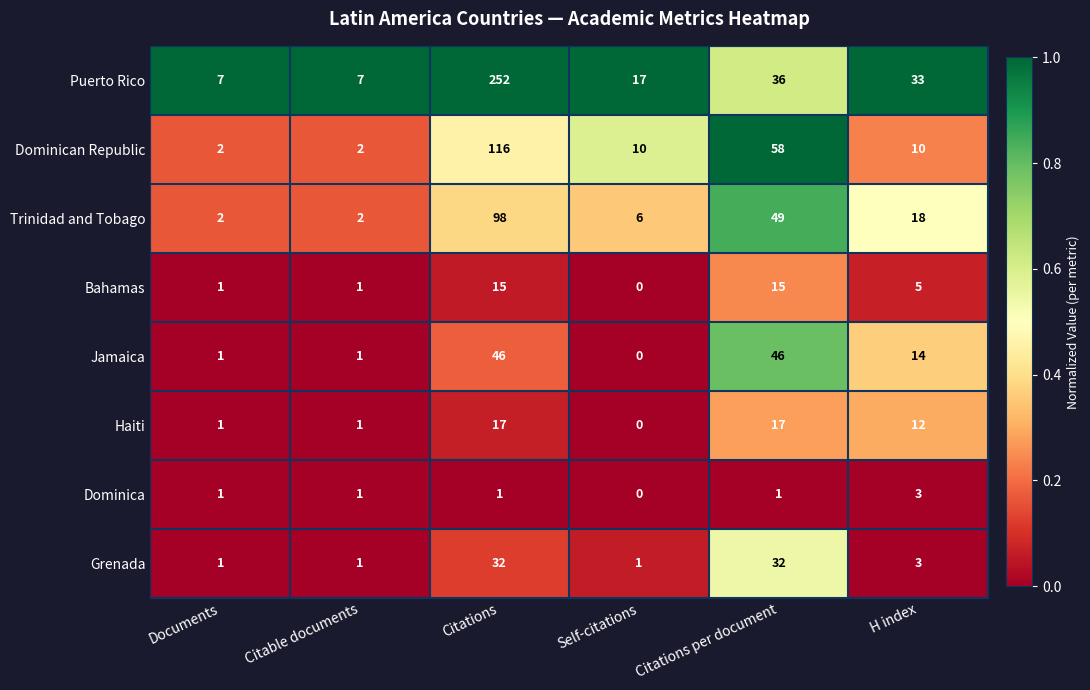

Which series has the widest spread of values?

Puerto Rico